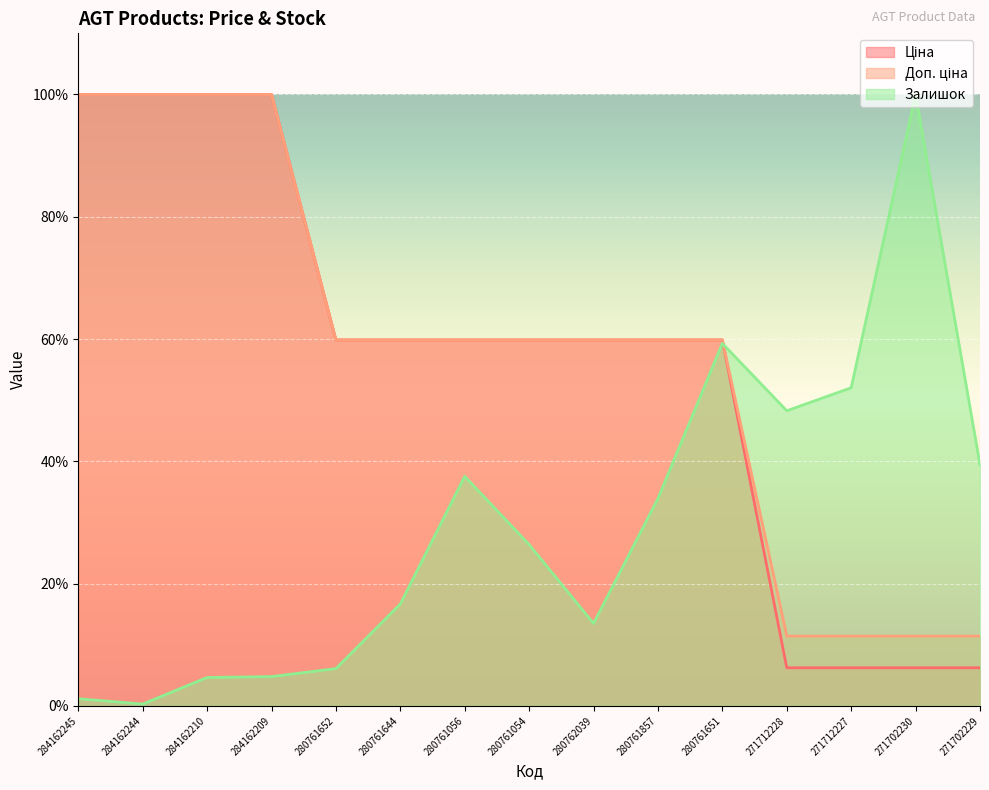

What is the sum of all Доп. ціна values?

864.6